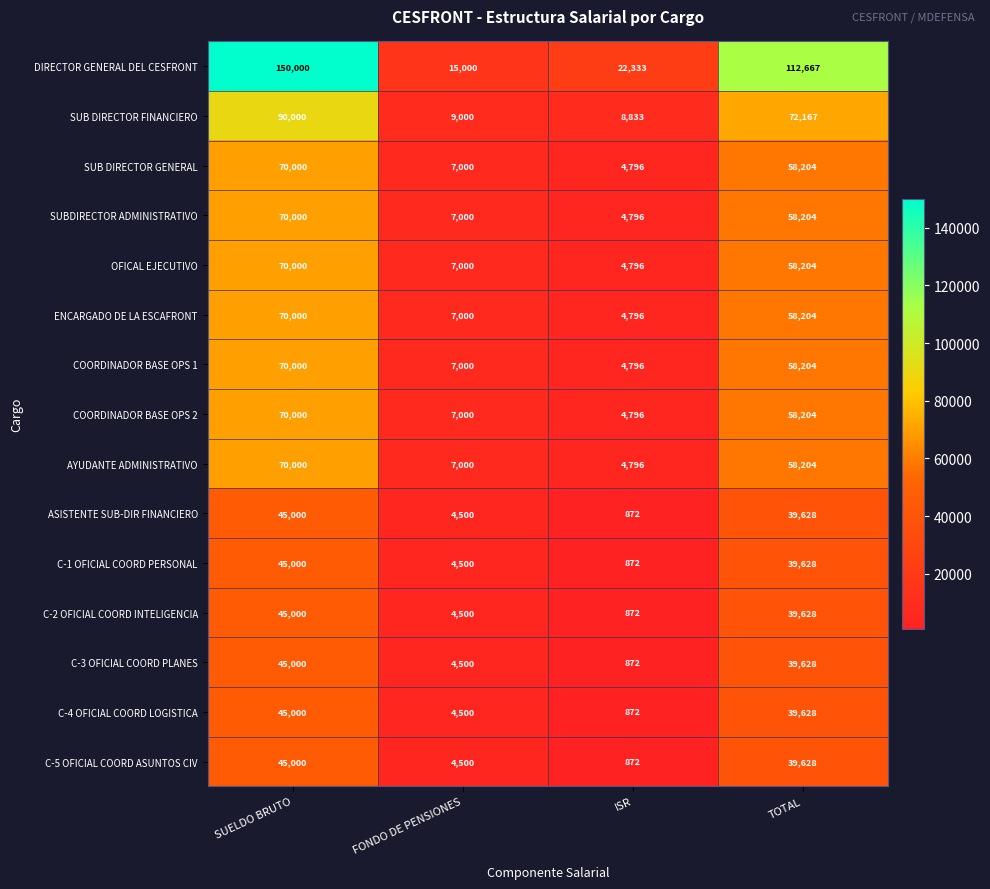

At which category is the sum across all series the highest?

SUELDO BRUTO